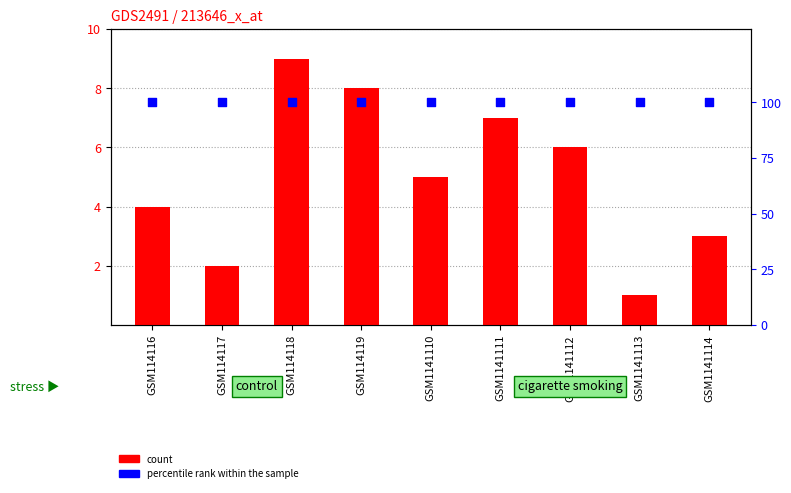

Which series has the largest total across all categories?

percentile rank within the sample